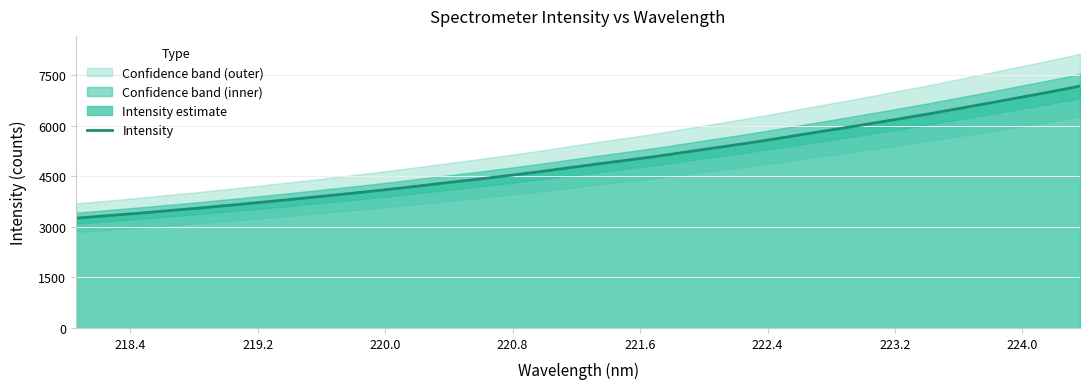

What is the highest value of the Intensity series?

7179.6